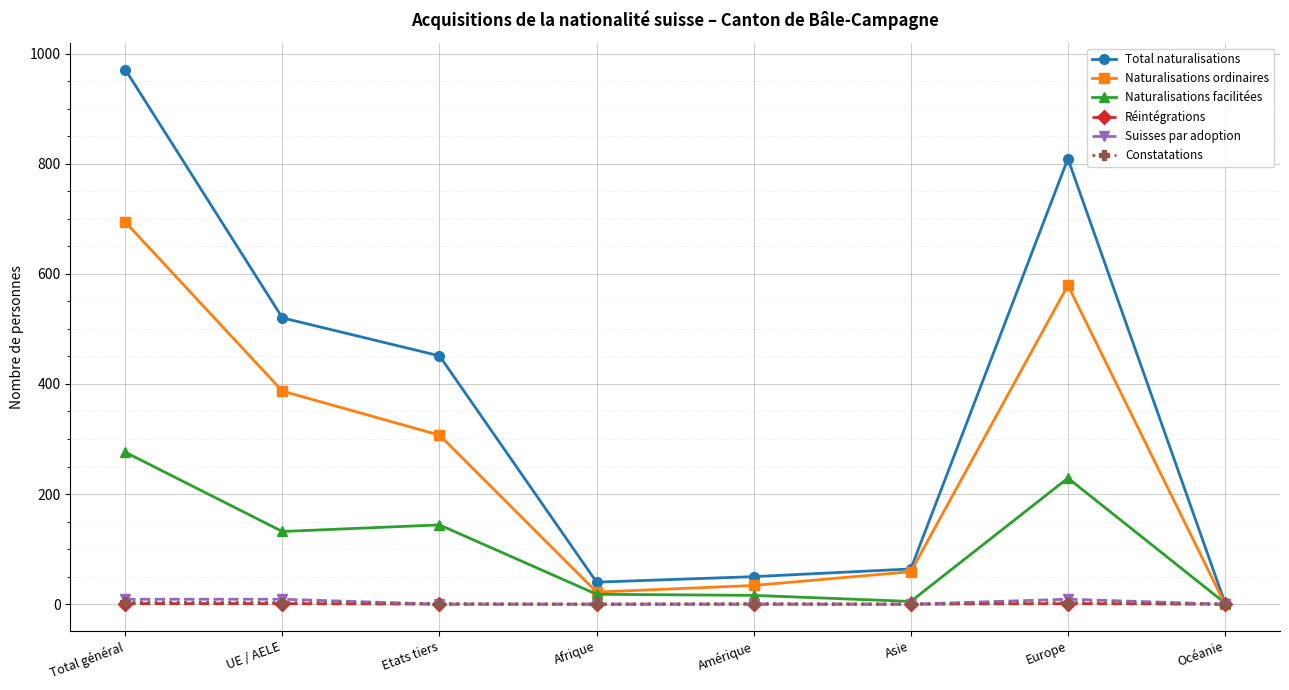

What is the maximum value shown in the chart?

971